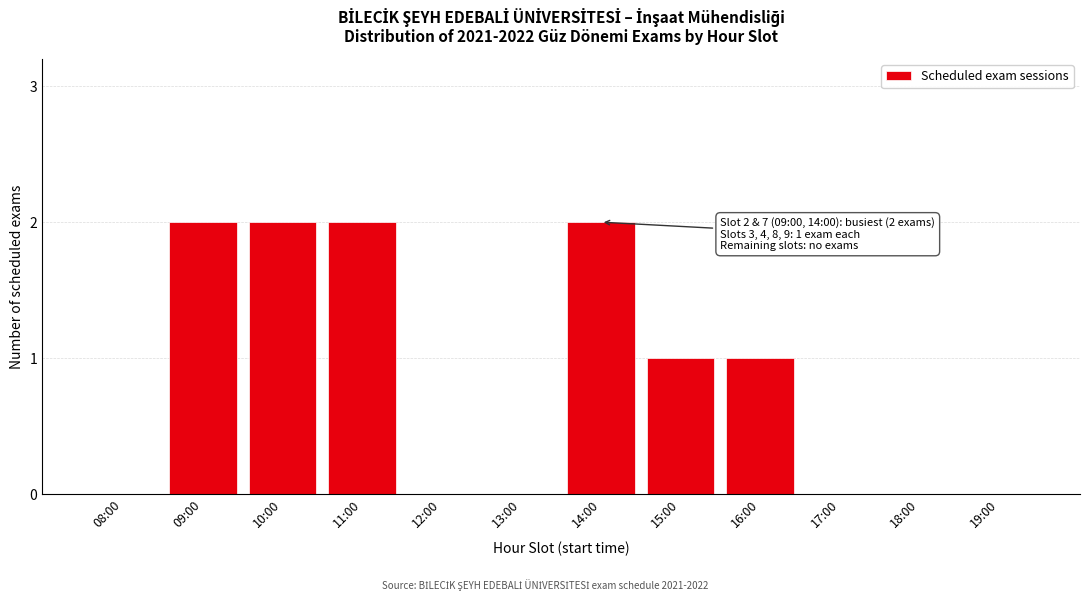

Reading right to left, what are all the values shown in this chart?

19:00=0	18:00=0	17:00=0	16:00=1	15:00=1	14:00=2	13:00=0	12:00=0	11:00=2	10:00=2	09:00=2	08:00=0